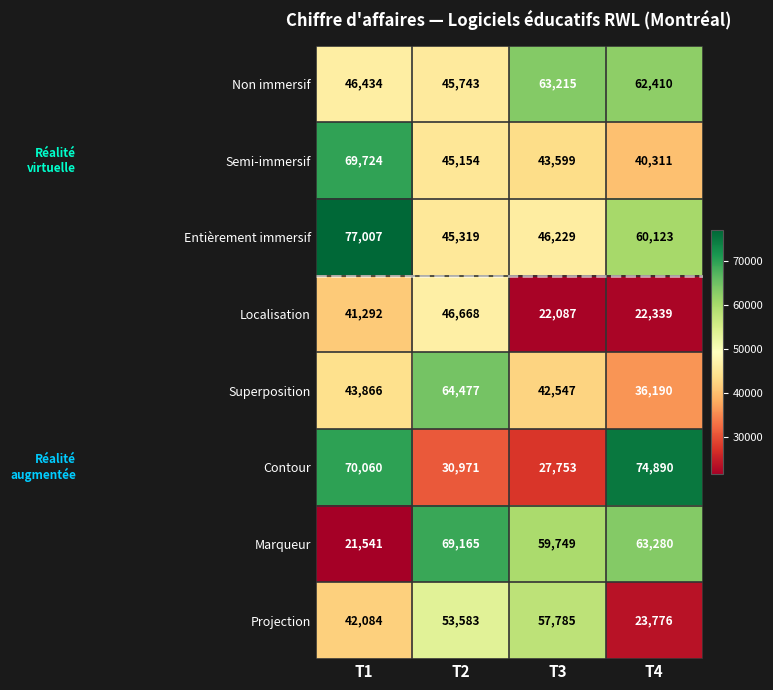

True or false: Marqueur has a value of 20638 at T2.

False